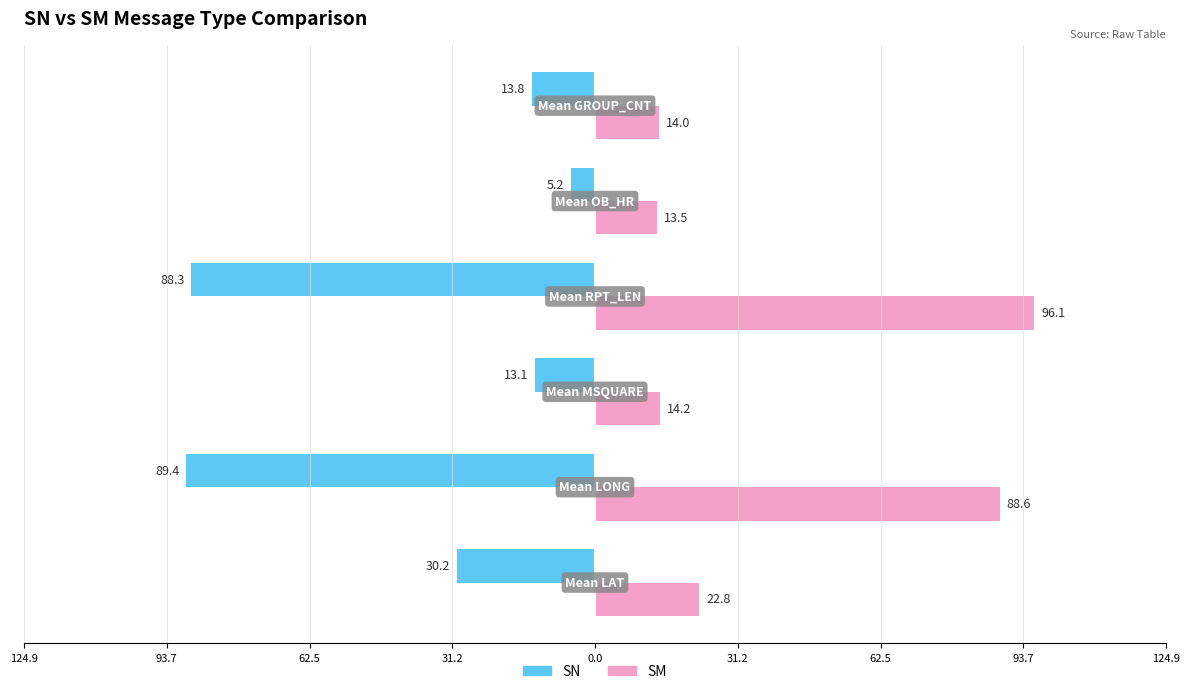

Rank the series by their average value, from lowest to highest.

SN, SM